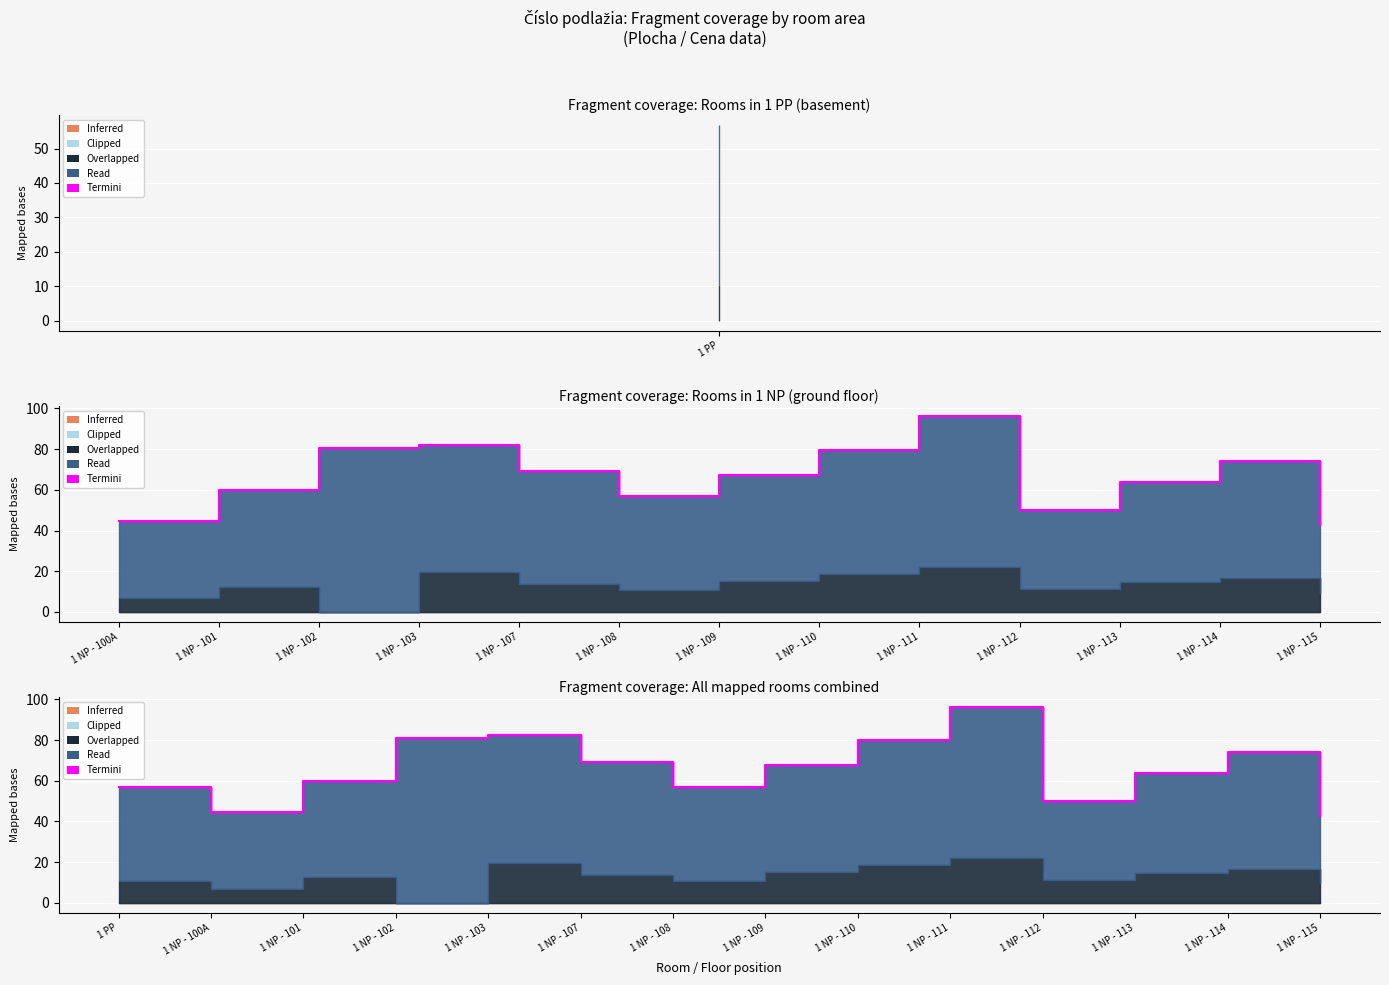

Which series has the largest range (max minus min)?

Read